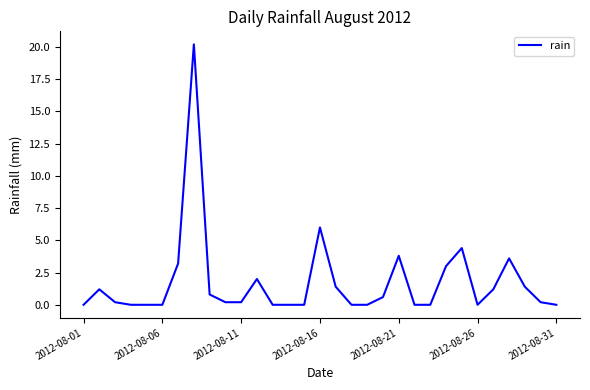

What is the difference between the maximum and minimum values?

20.2